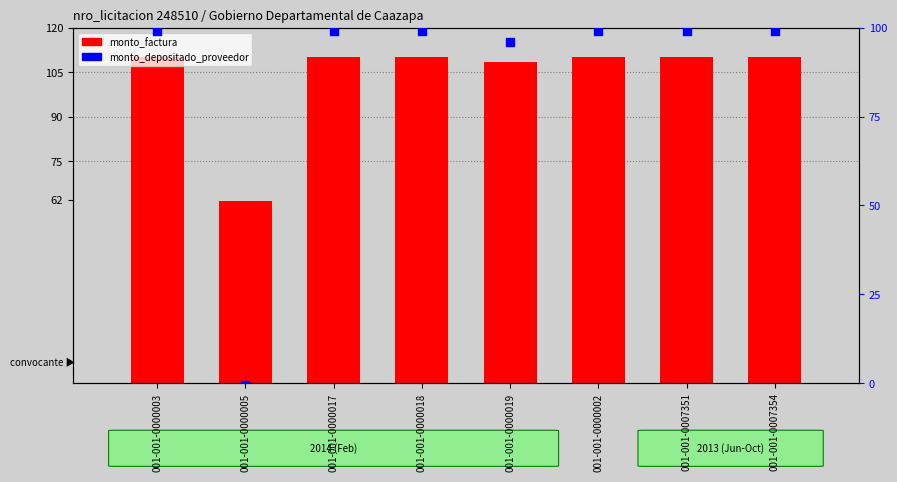

At how many categories does at least one series exceed 101?

7